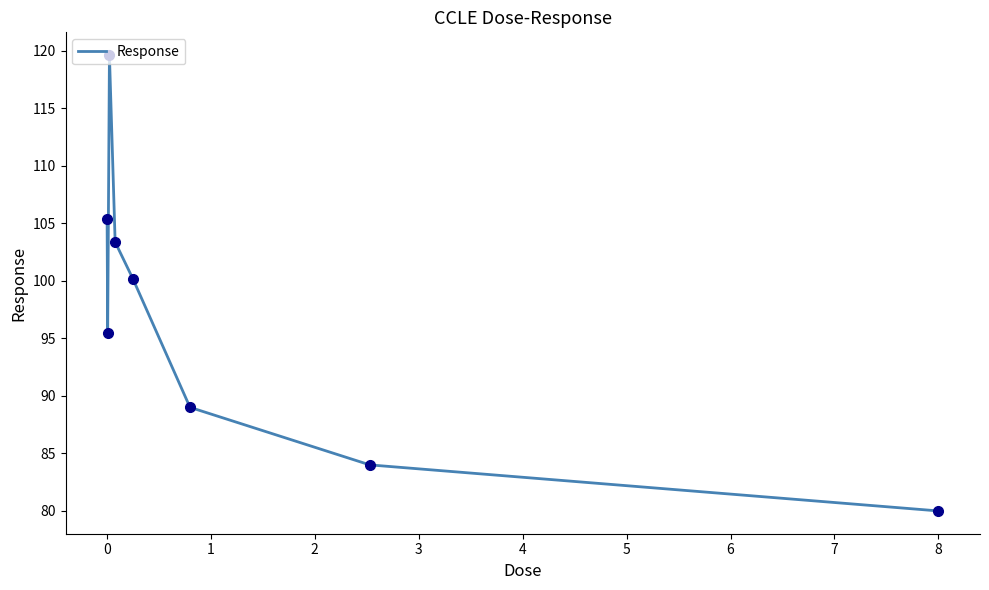

True or false: the data has more than 0 interior local peaks.

True